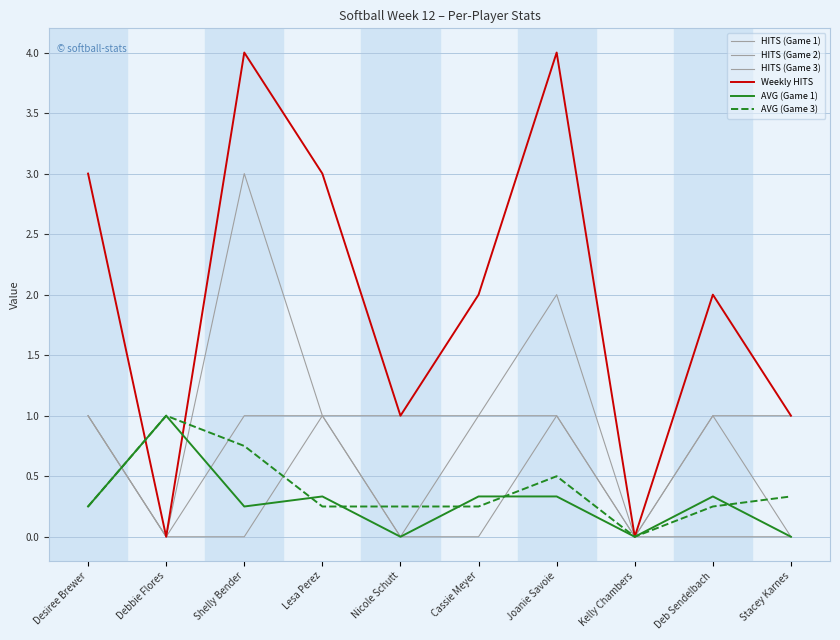

How many lines are shown in the chart?

6